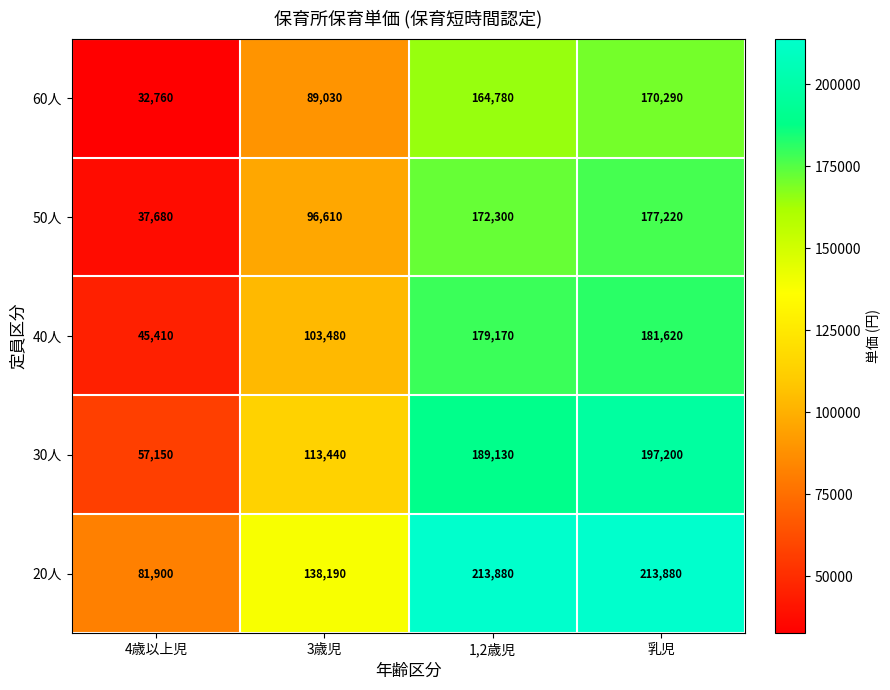

True or false: 30人 has a value of 189130 at 1,2歳児.

True